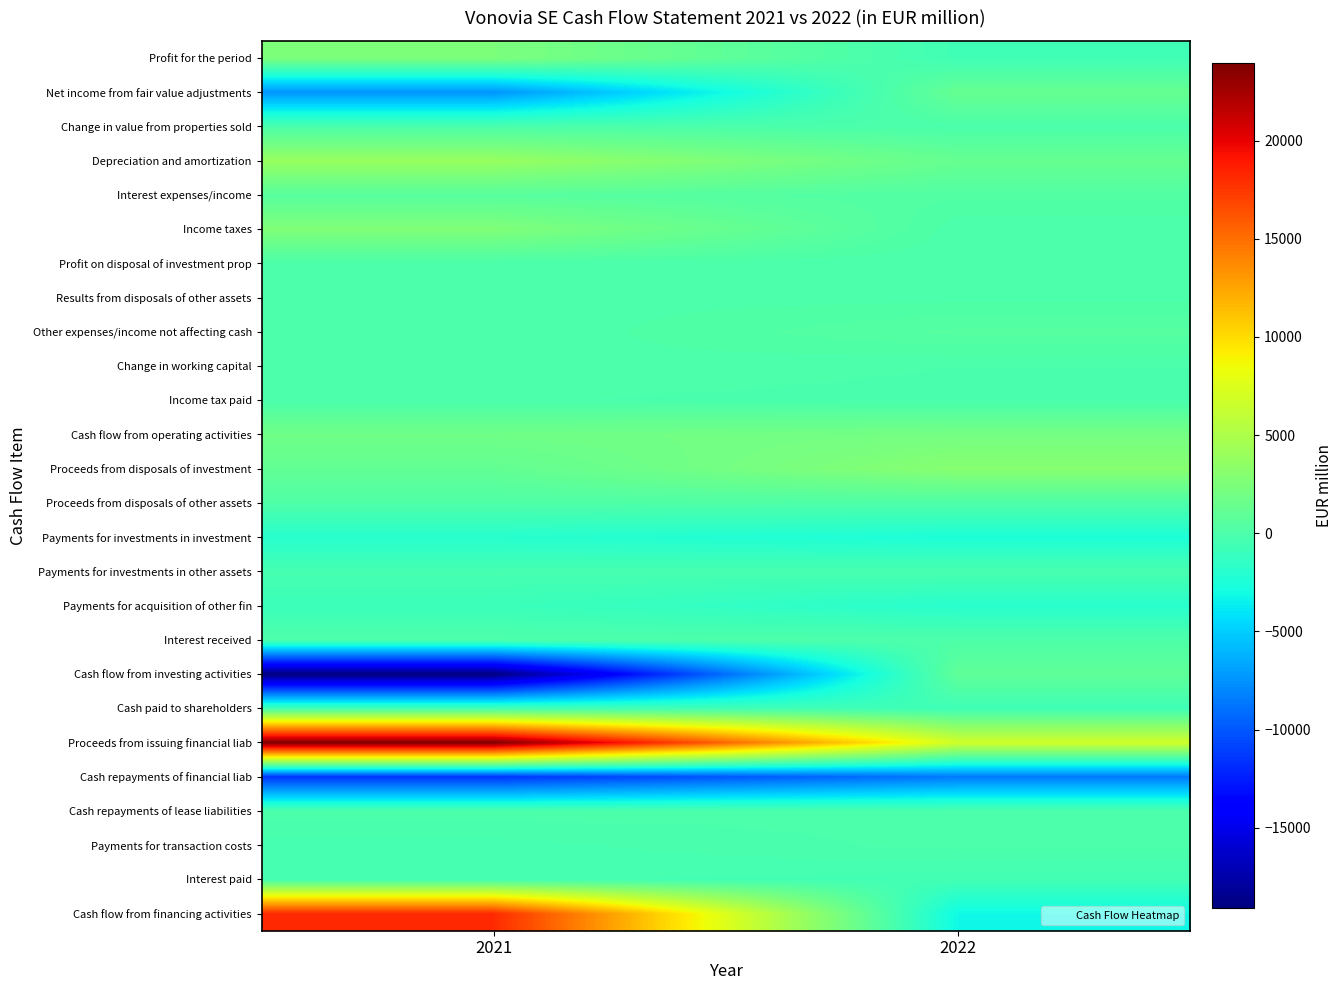

What is the minimum value shown in the chart?

-19115.8